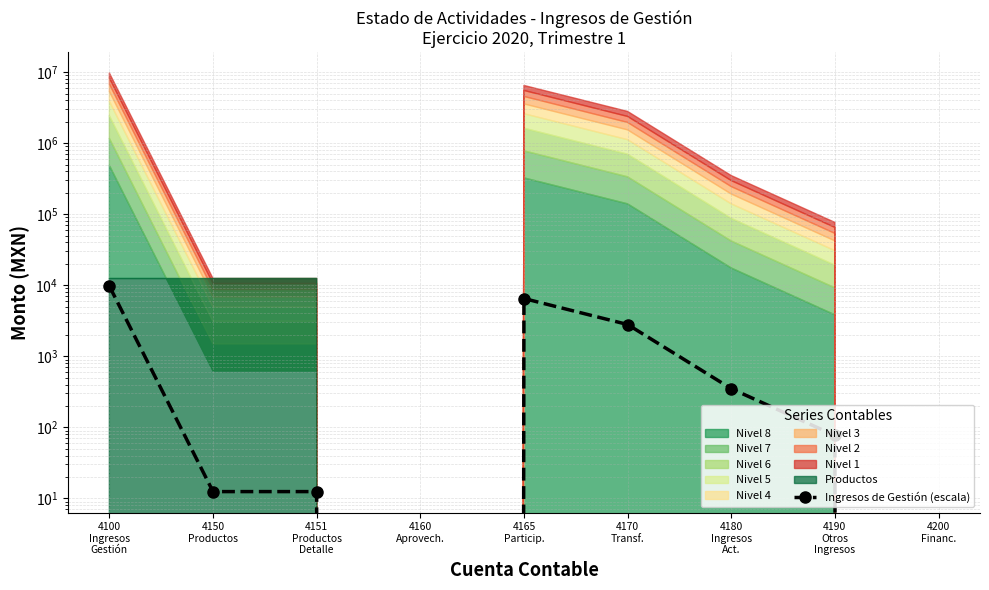

What is the label of the 2nd point from the right?

4190
Otros
Ingresos